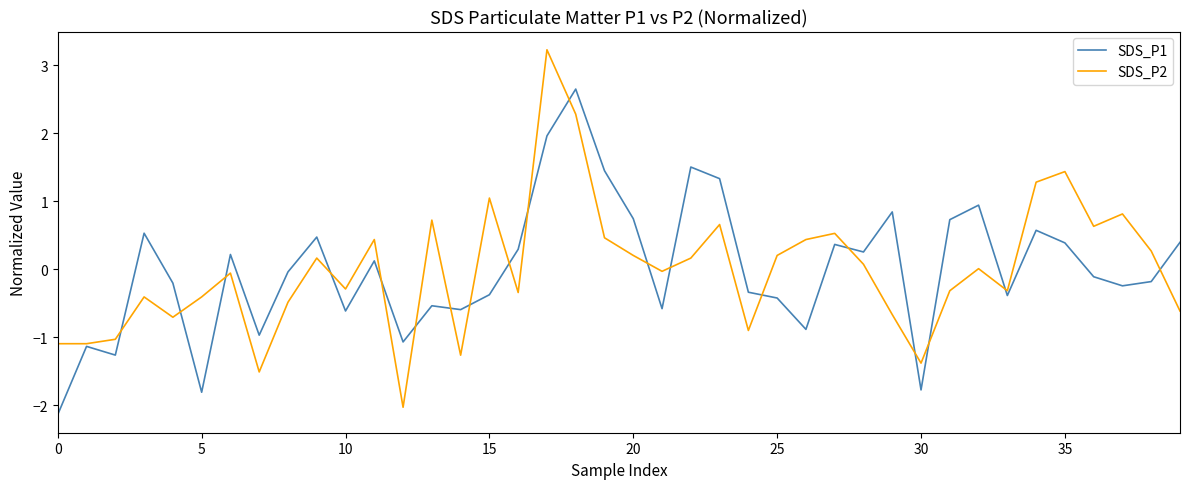

Rank the series by their maximum value, from lowest to highest.

SDS_P1, SDS_P2